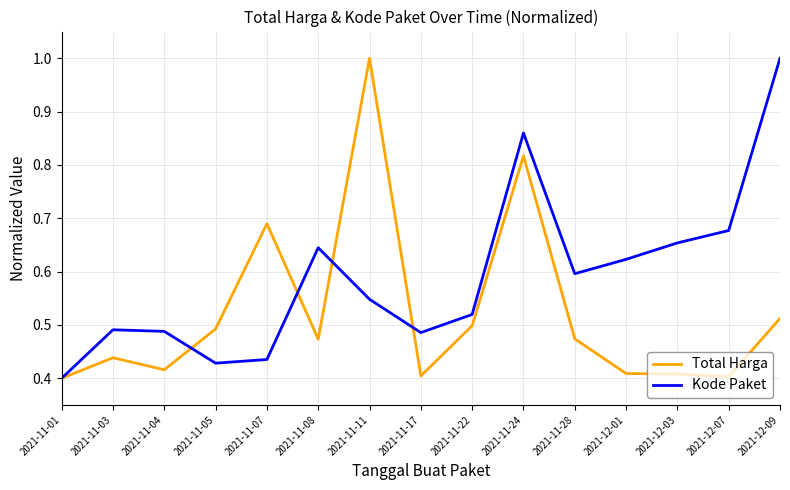

At which label is Kode Paket closest to 0?

2021-11-01